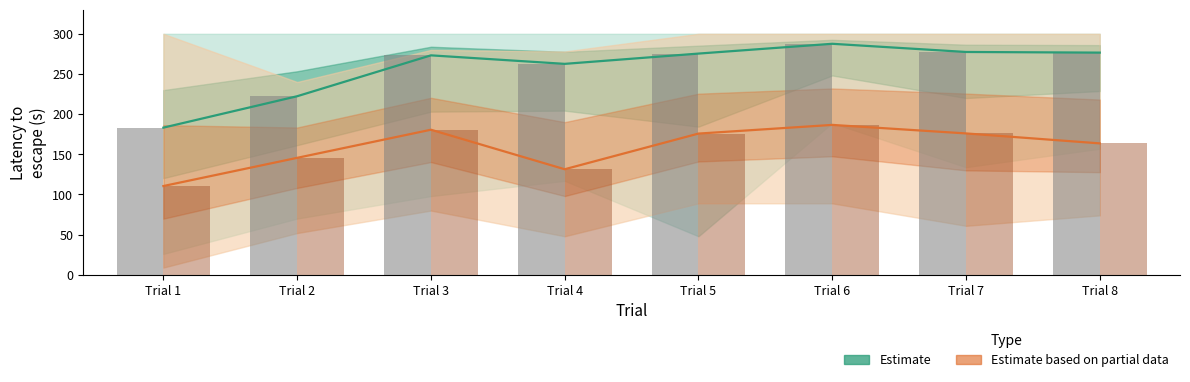

Are the bars horizontal?

No